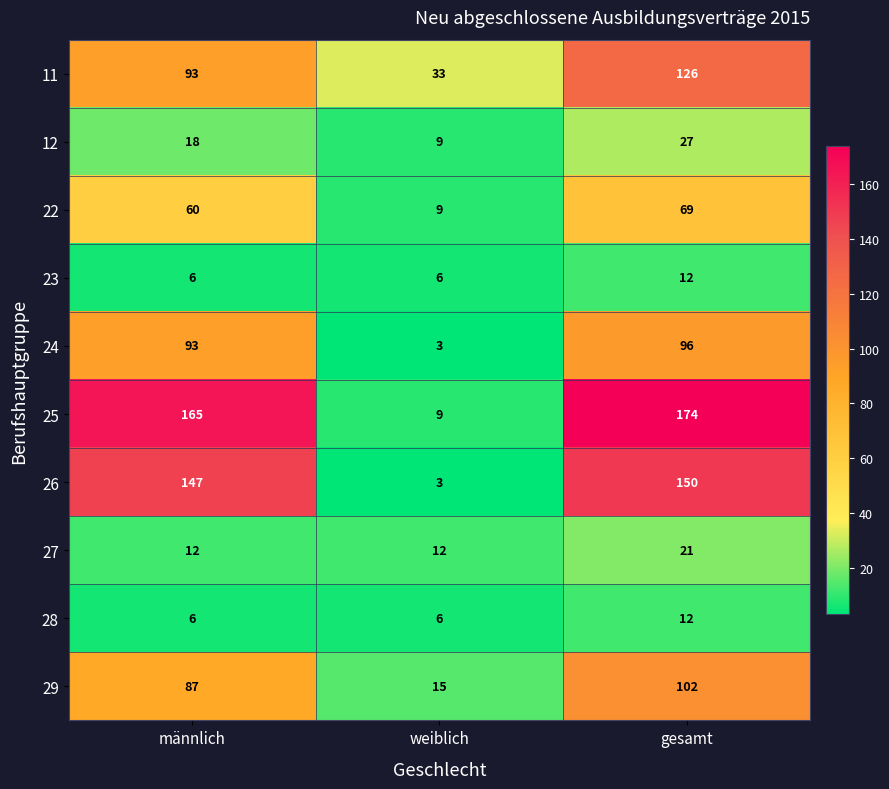

The 29 series shows 25 at männlich. True or false?

False